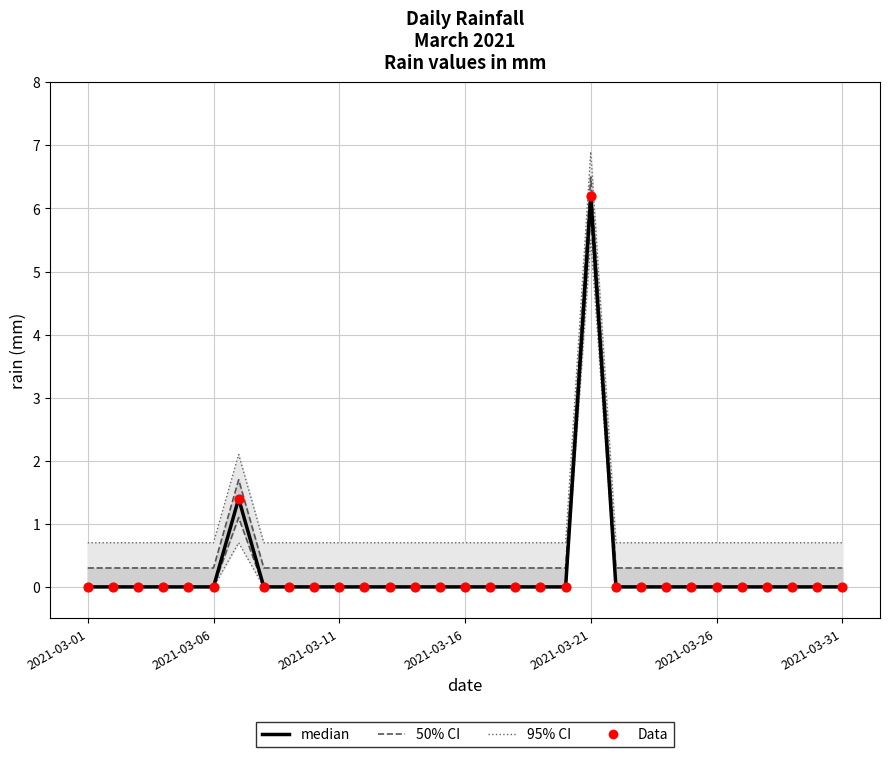

Which series reaches the maximum Y coordinate?

95% CI